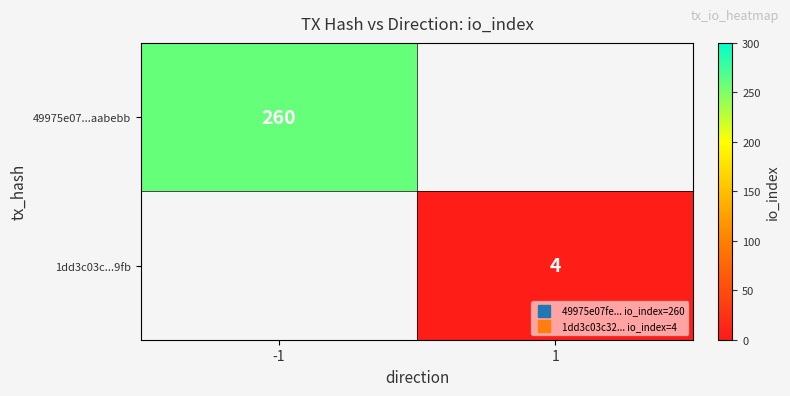

List the series in order of their peak value, highest first.

49975e07...aabebb, 1dd3c03c...9fb